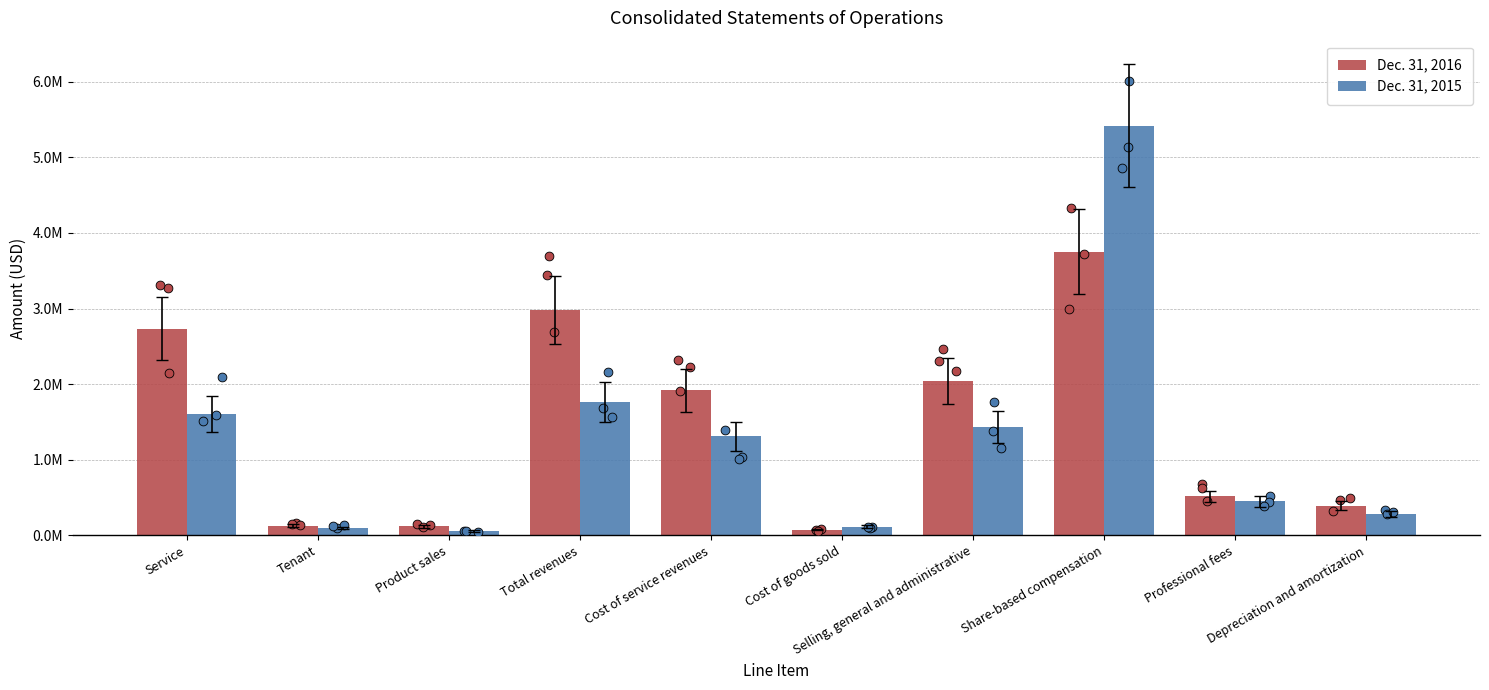

At which category is the sum across all series the highest?

Share-based compensation